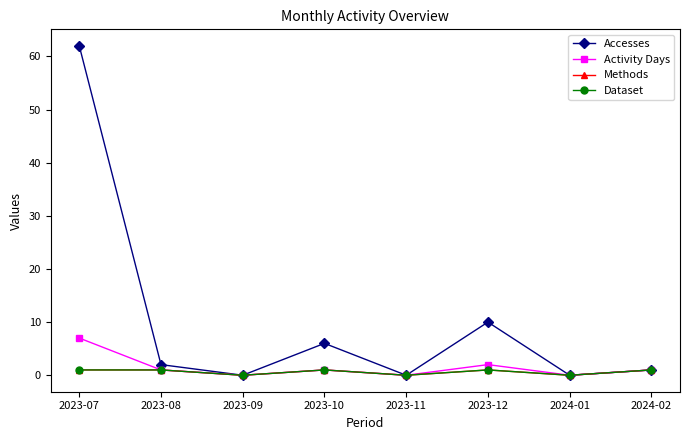

True or false: Activity Days has a value of 7 at 2023-07.

True